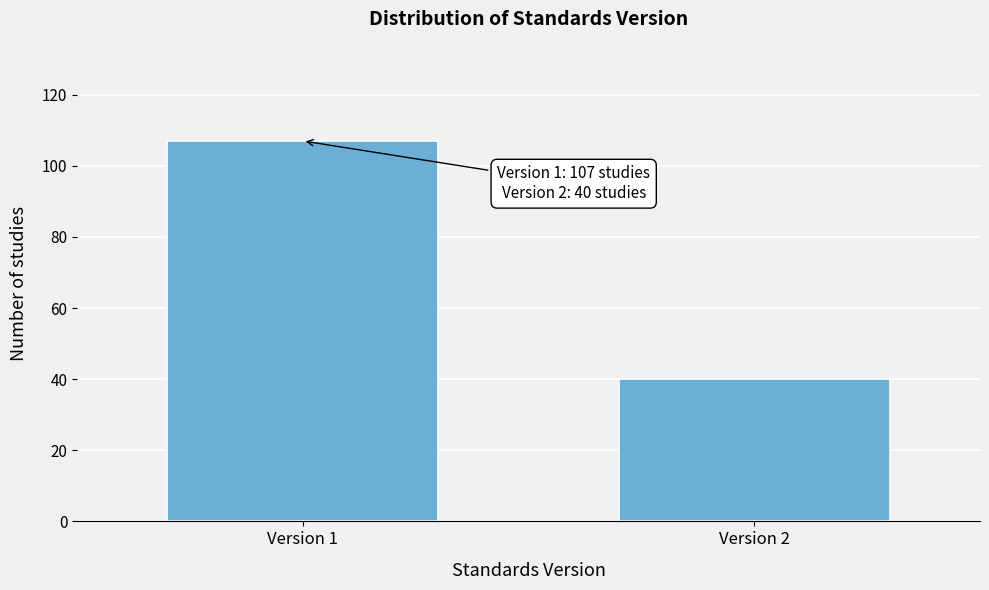

Reading left to right, extract all data points from this chart.

Version 1=107	Version 2=40